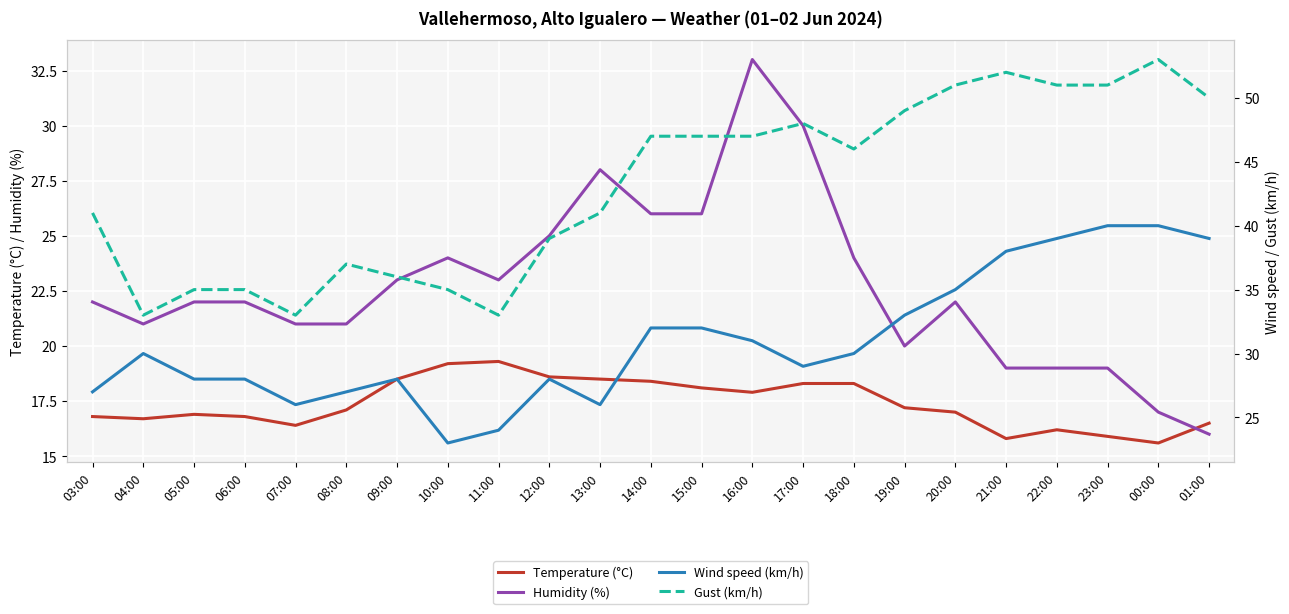

Which series has the widest spread of values?

Gust (km/h)